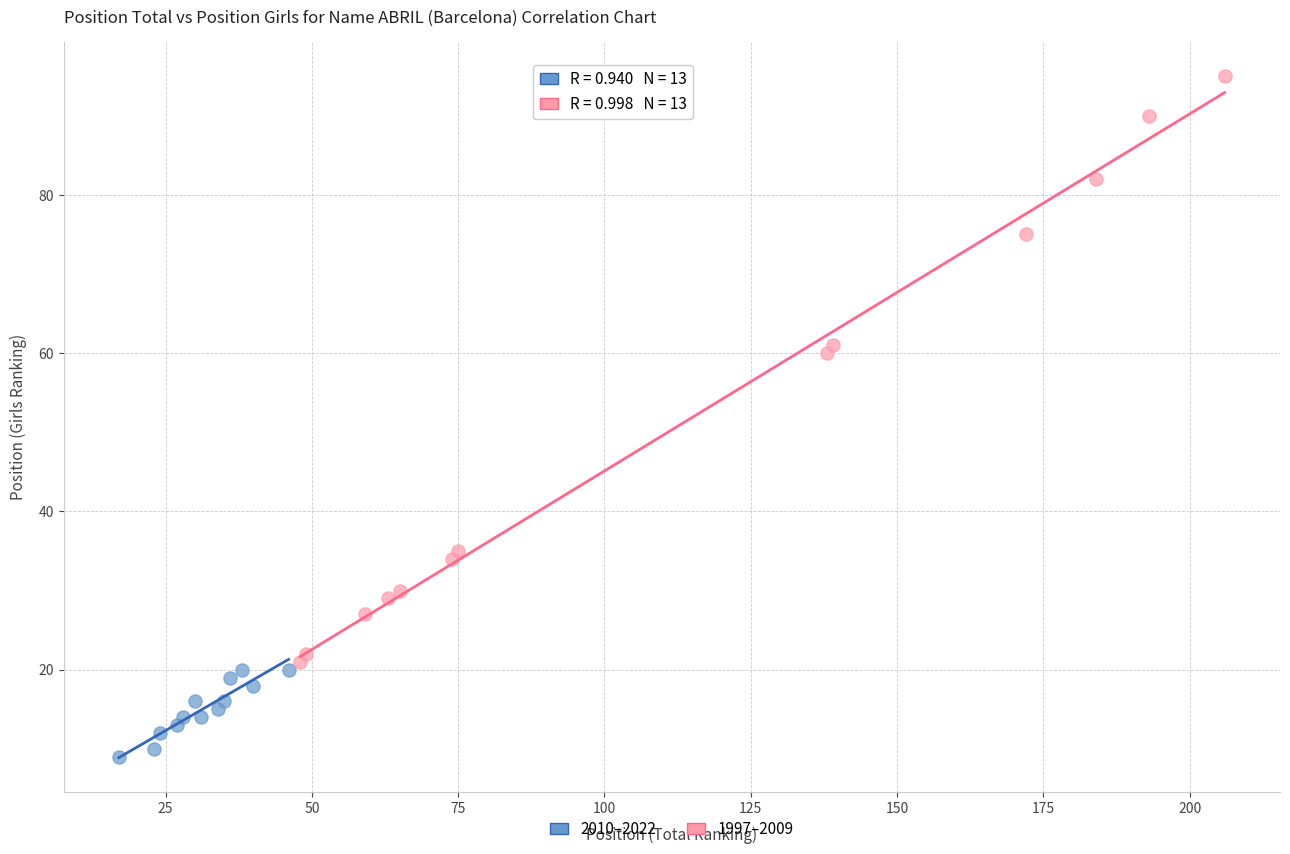

Which series reaches the maximum Y coordinate?

1997–2009